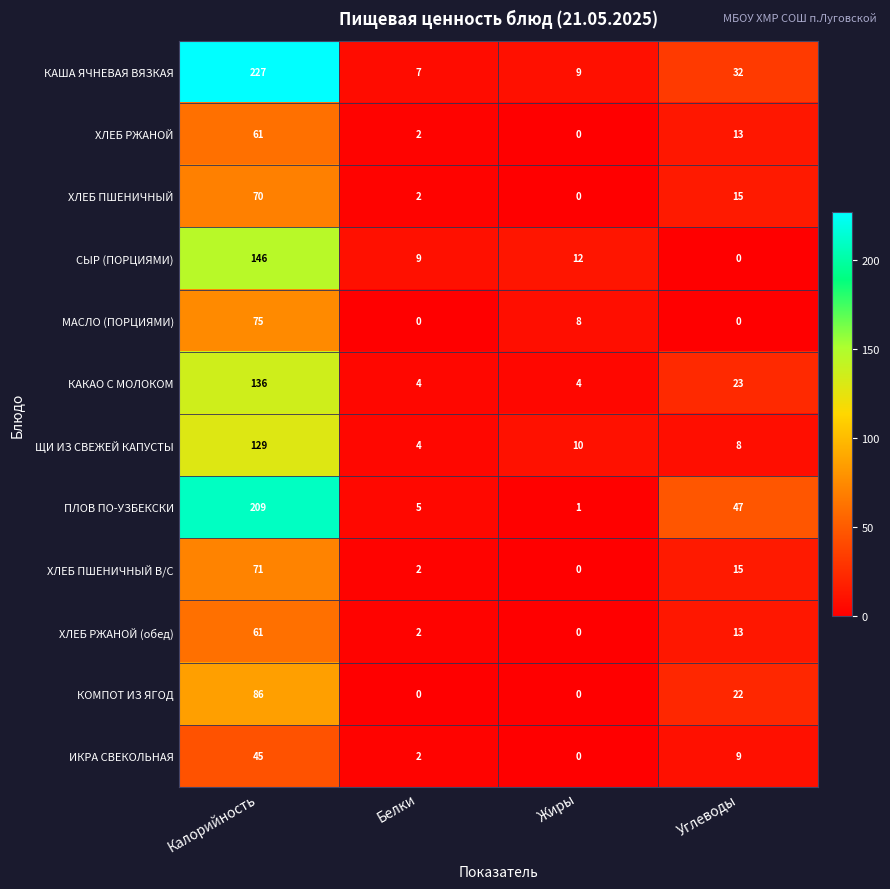

What is the difference between the СЫР (ПОРЦИЯМИ) values at Белки and Углеводы?

9